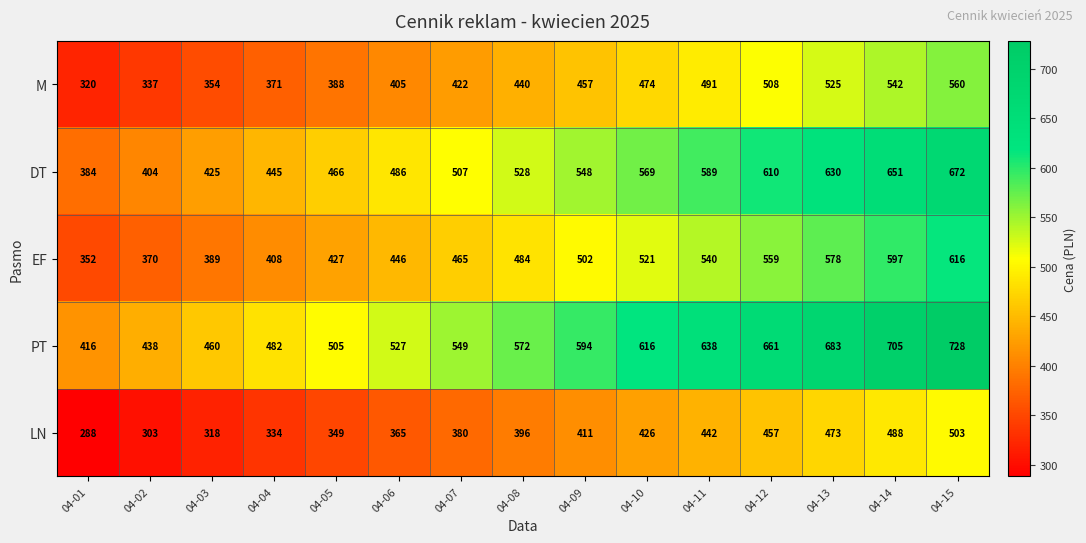

The value of EF at 04-14 is 1008. True or false?

False